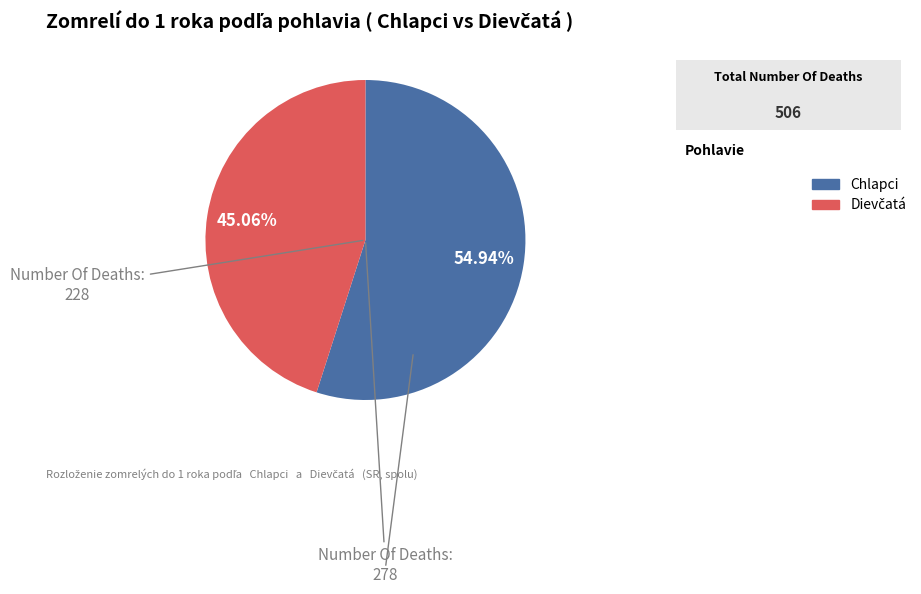

Is Chlapci the majority of the pie?

Yes